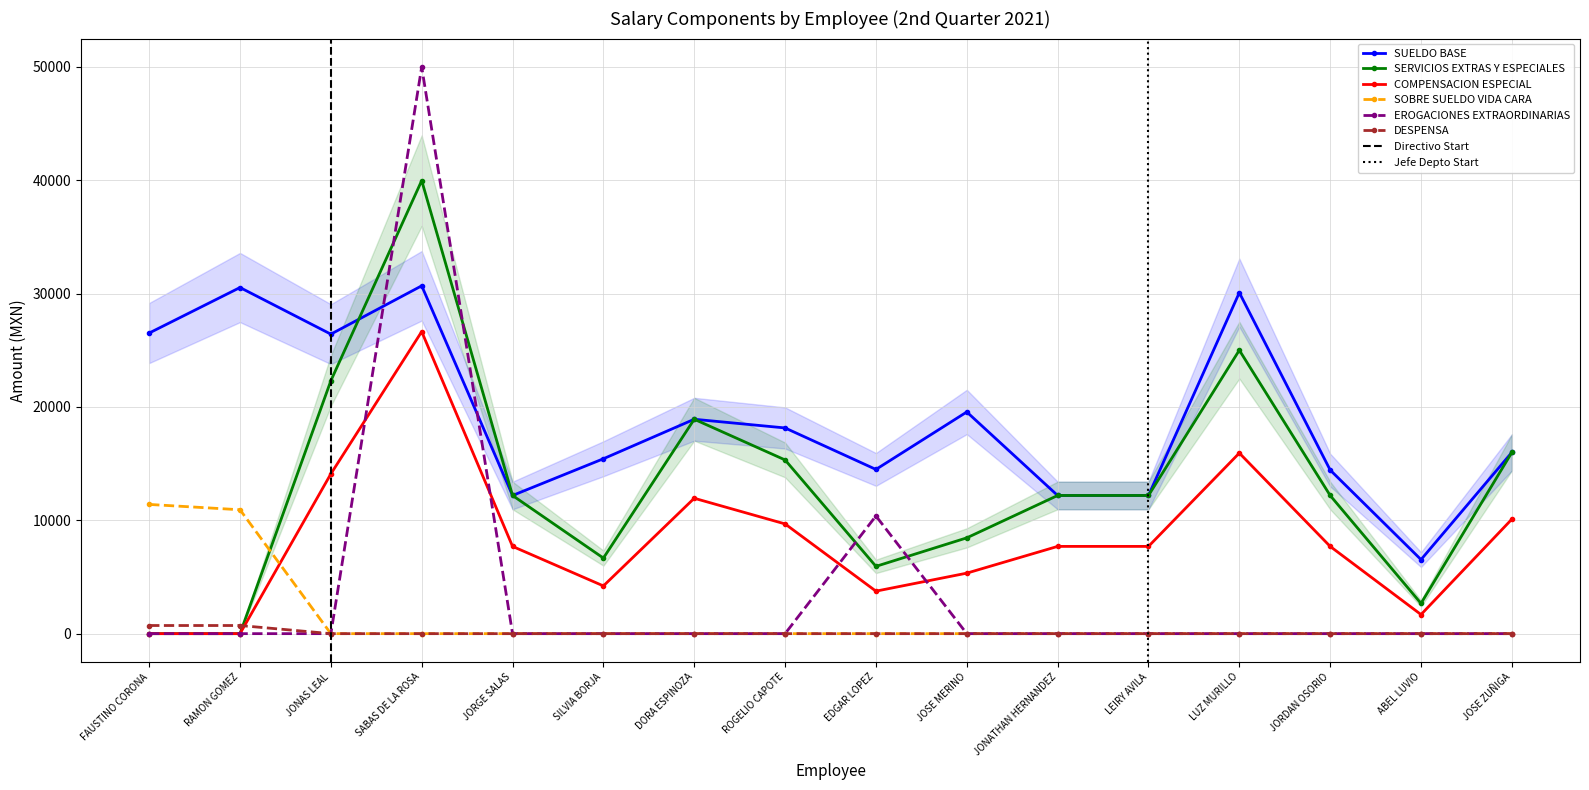

Which category has the lowest value across all series?

FAUSTINO CORONA